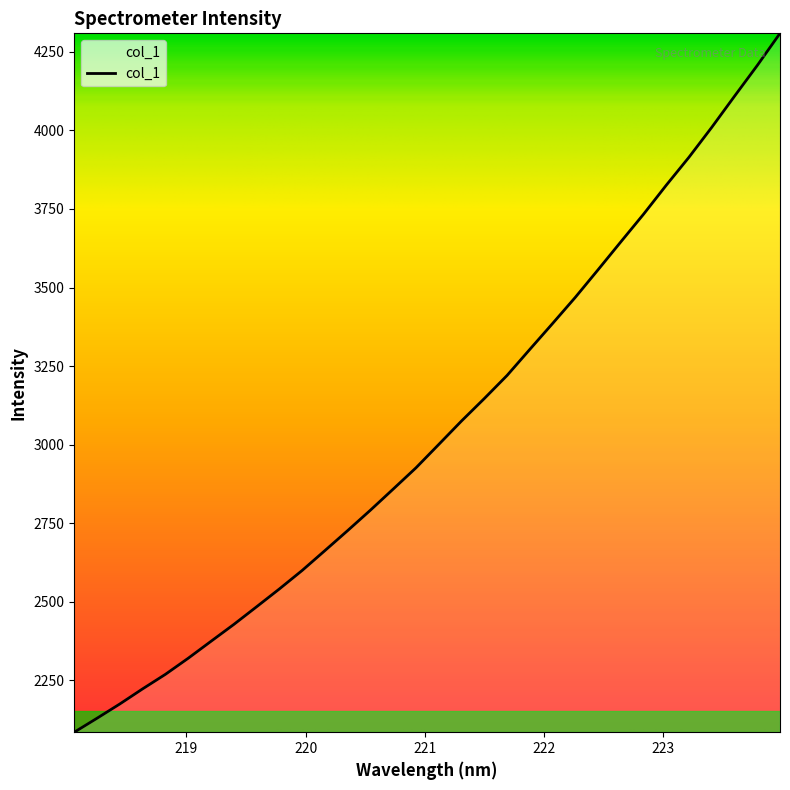

What is the maximum value shown in the chart?

4308.7